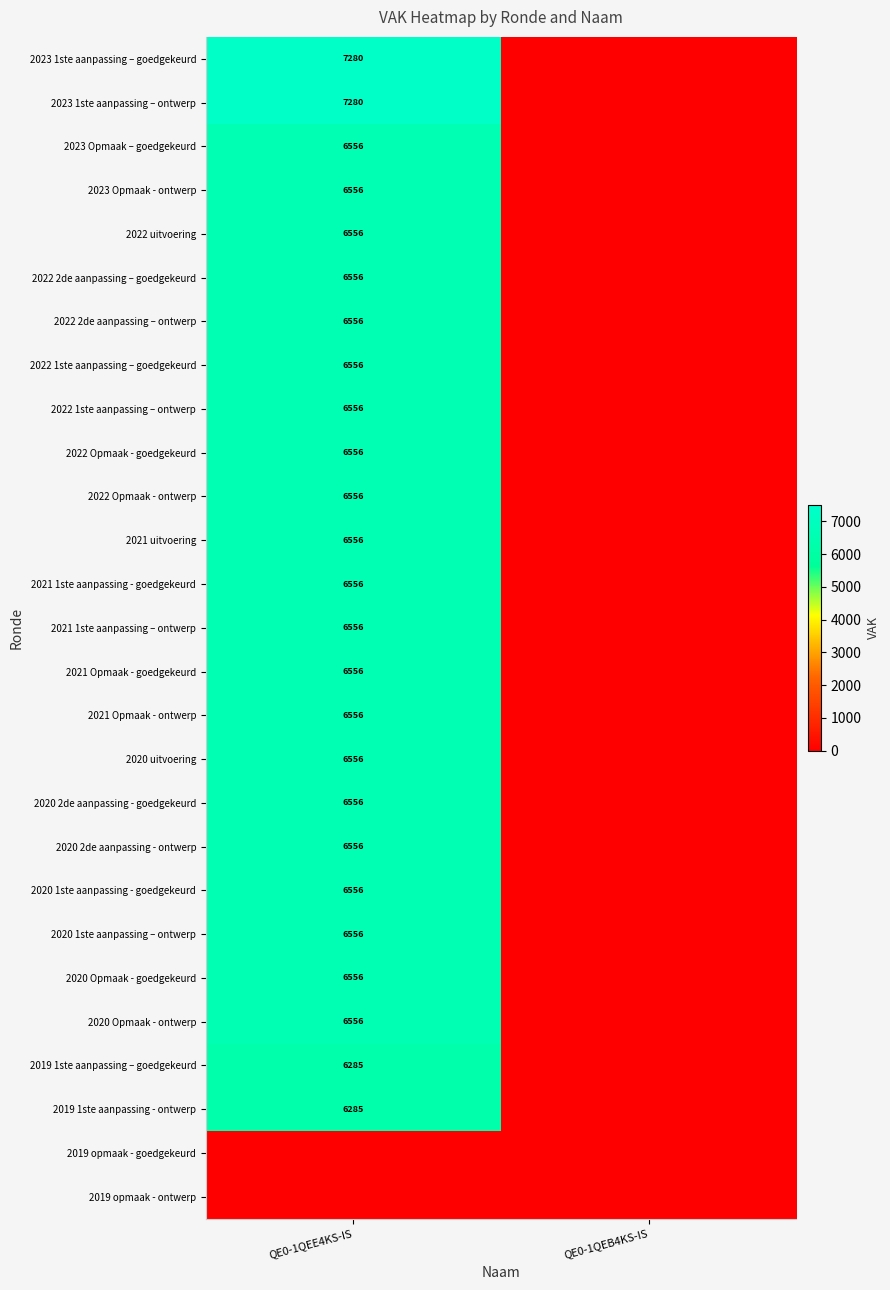

The 2023 1ste aanpassing – ontwerp series shows 7280 at QE0-1QEE4KS-IS. True or false?

True